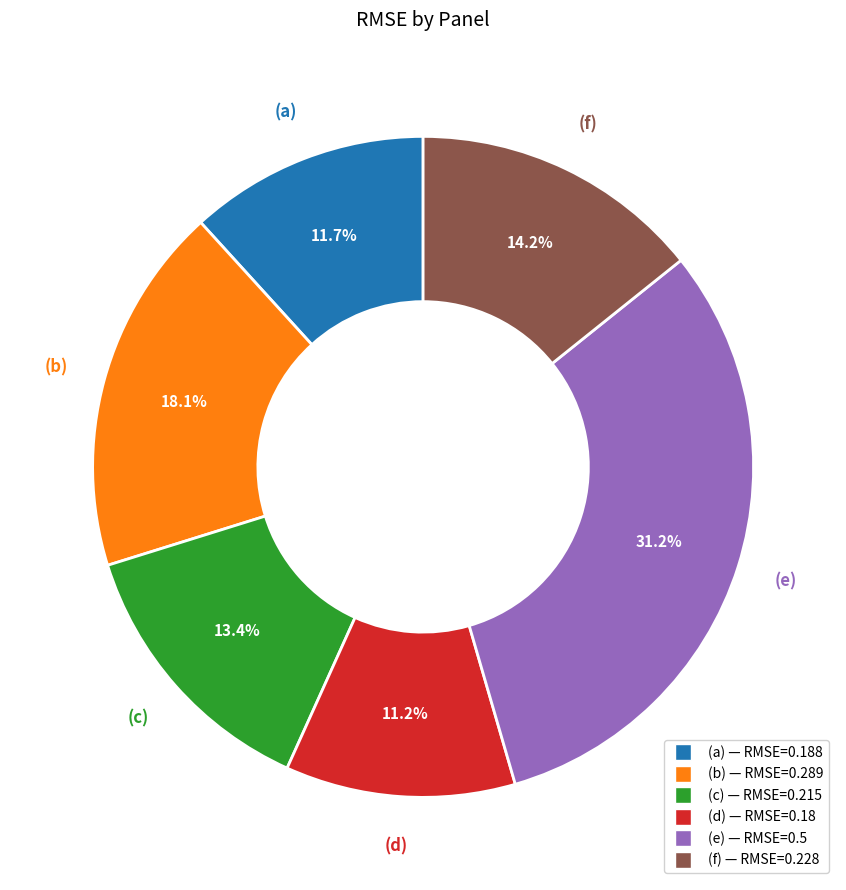

To the nearest percent, what portion does (b) represent?

18%